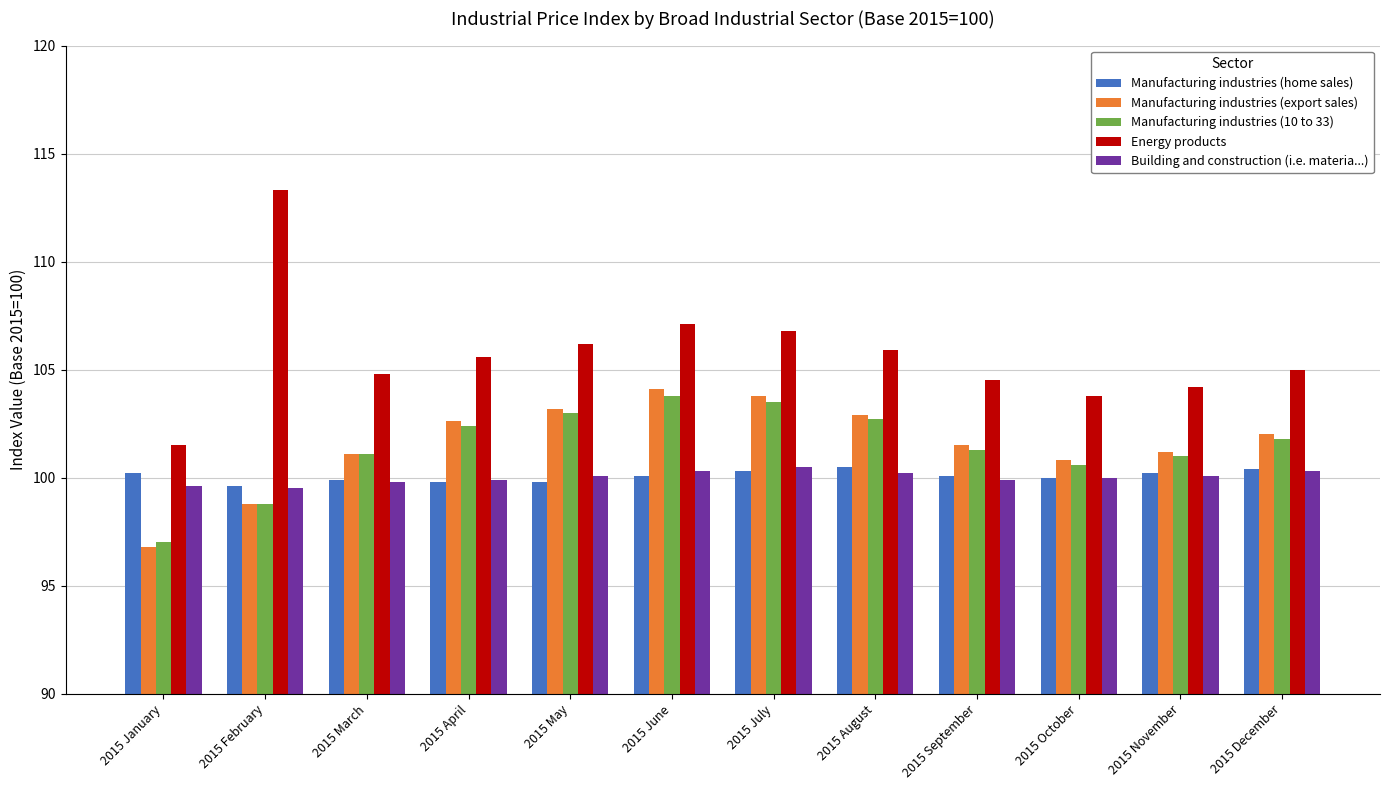

The Manufacturing industries (export sales) series shows 170.4 at 2015 June. True or false?

False